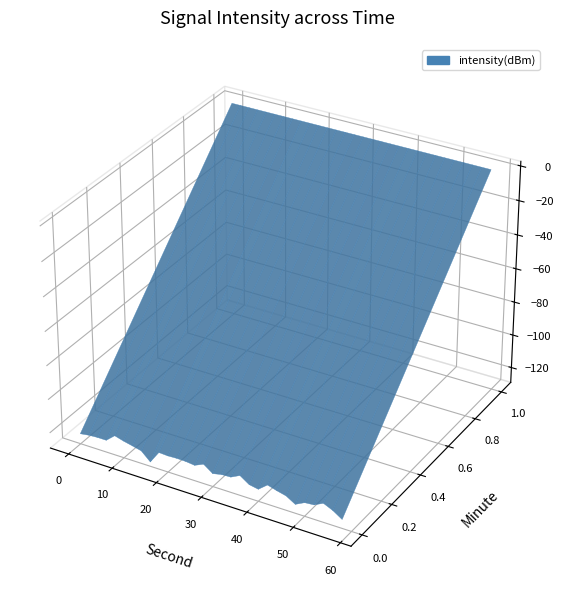

Reading left to right, list all the values displayed in this chart.

-123.1	-122.3	-122.0	-122.0	-117.6	-119.1	-120.3	-121.6	-126.5	-119.1	-119.5	-119.2	-119.3	-119.9	-117.5	-121.4	-120.3	-120.0	-117.3	-121.0	-122.0	-117.7	-119.3	-120.6	-123.9	-121.1	-120.7	-117.9	-120.4	-123.9	-119.0	-123.9	-128.1	-119.7	-122.1	-117.8	-124.5	-119.6	-119.8	-123.0